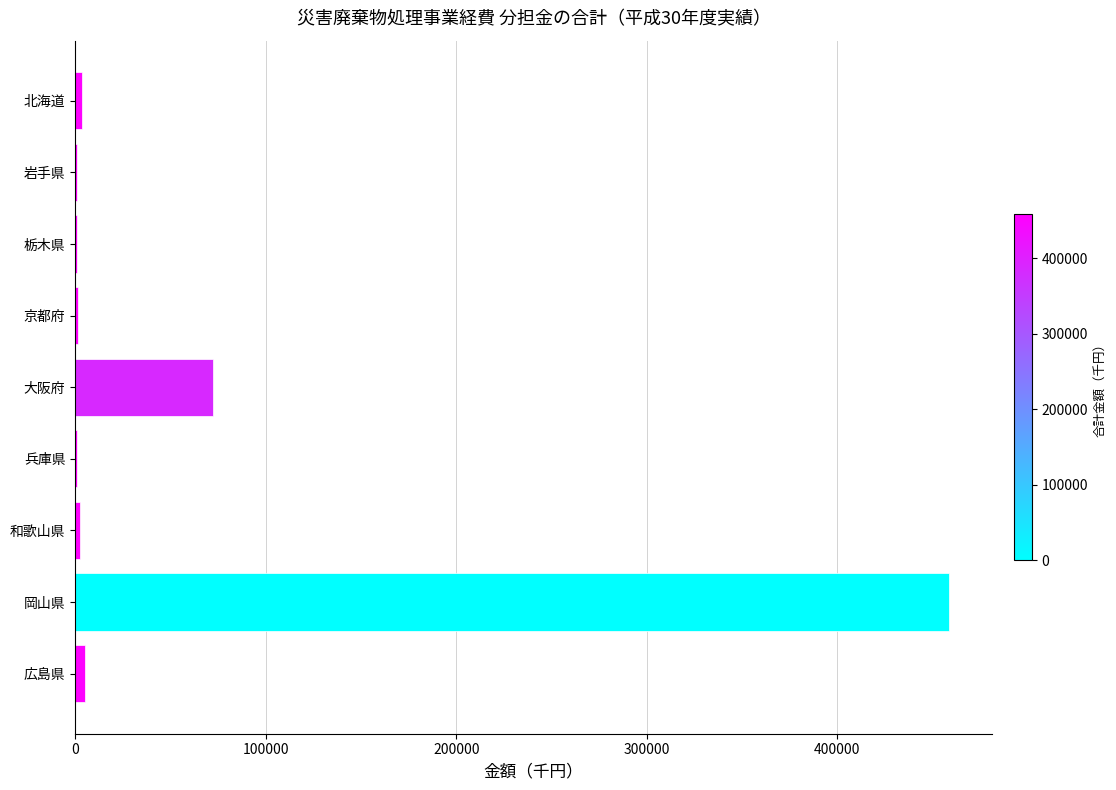

How many series are shown in this chart?

1